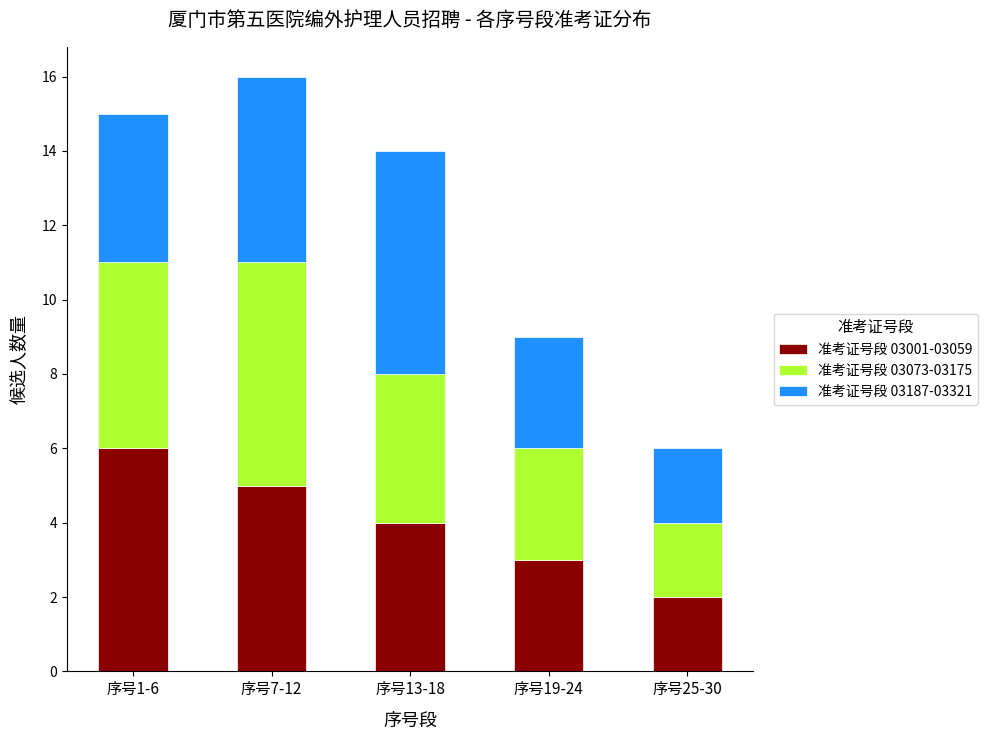

List the labels in order of 准考证号段 03001-03059 value, smallest first.

序号25-30, 序号19-24, 序号13-18, 序号7-12, 序号1-6